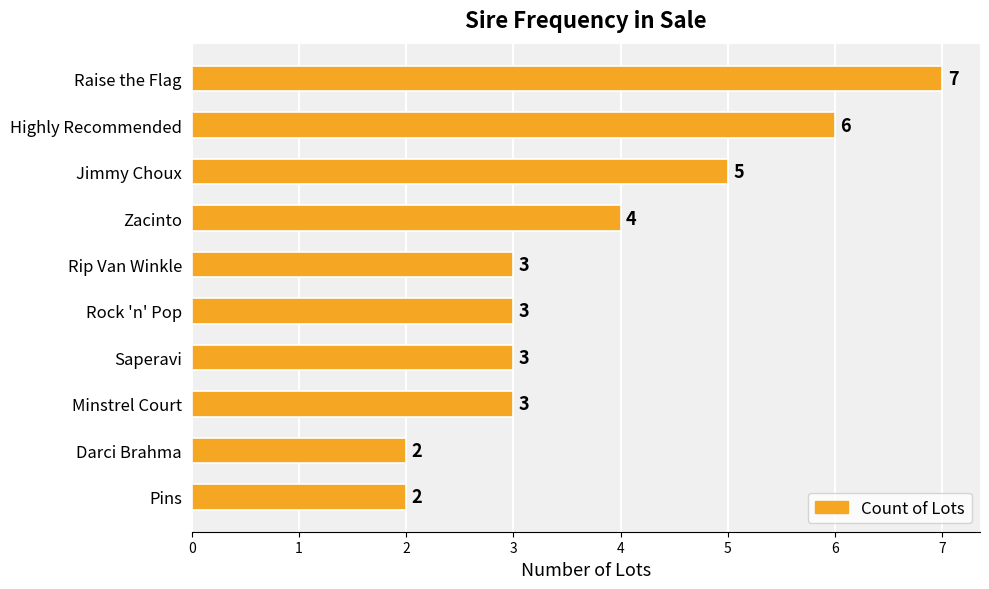

What is the difference between the second highest and minimum values?

4